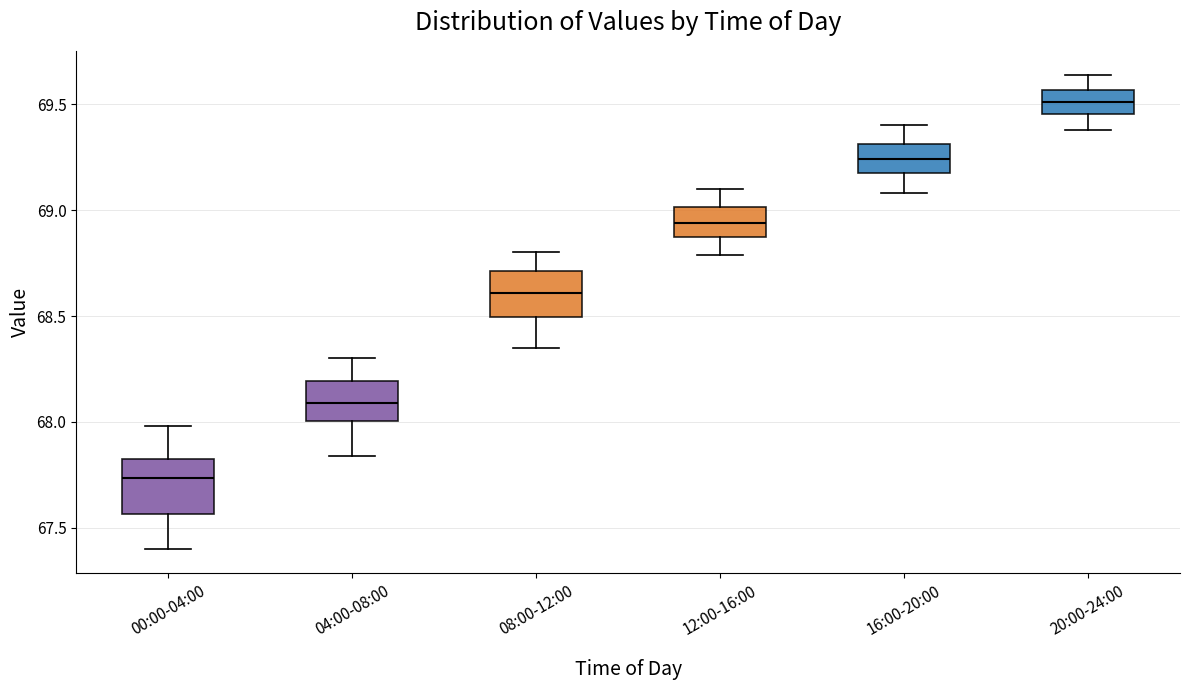

Where does the lower whisker of the box for 12:00-16:00 end on the y-axis? The values are not printed on the chart, so give them approximately, as read against the axis.

68.80